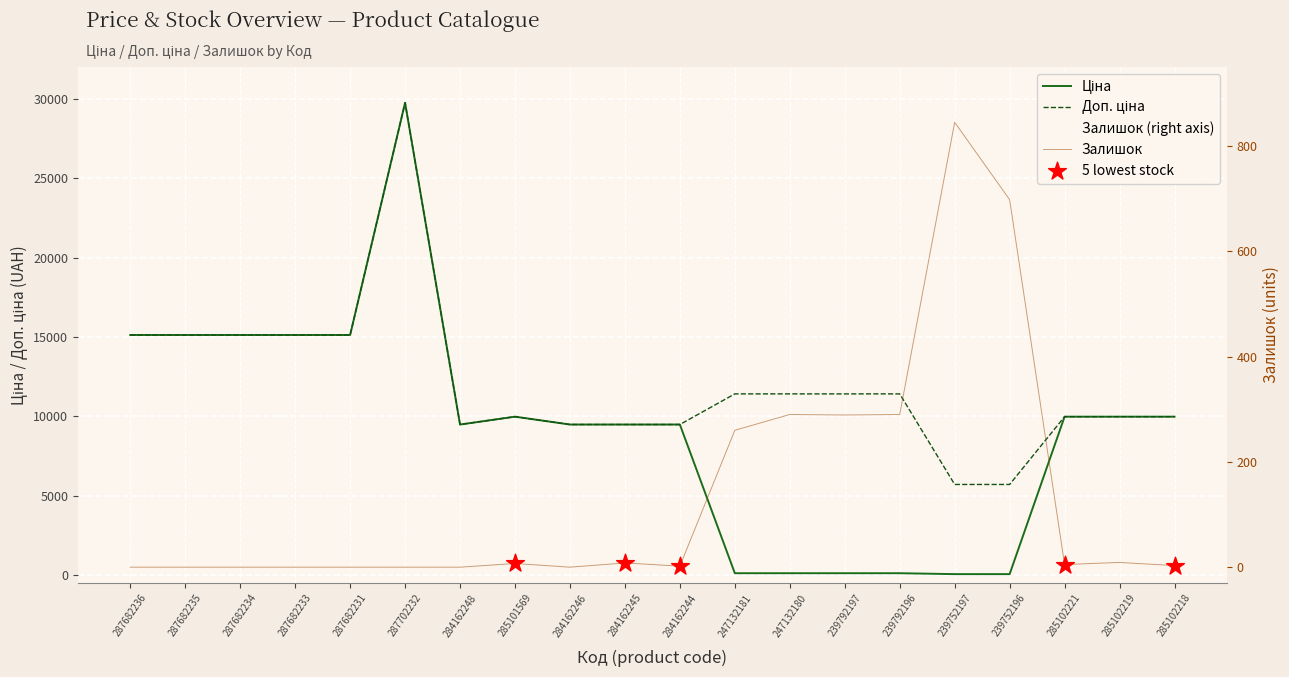

Is the value of Залишок at 239792196 greater than the value of Доп. ціна at 287682231?

No